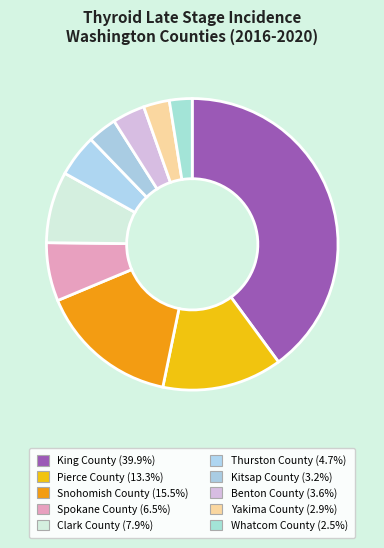

To the nearest percent, what is the difference between the Pierce County and King County slice percentages?

27%